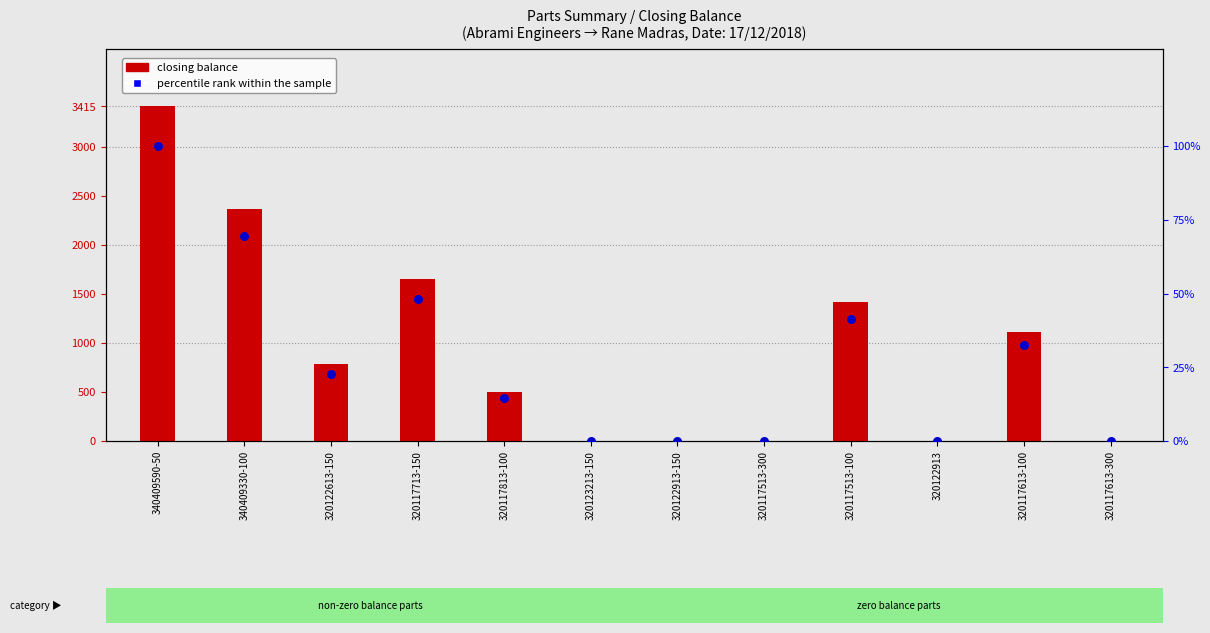

What are all the series names shown in the legend?

closing balance, percentile rank within the sample